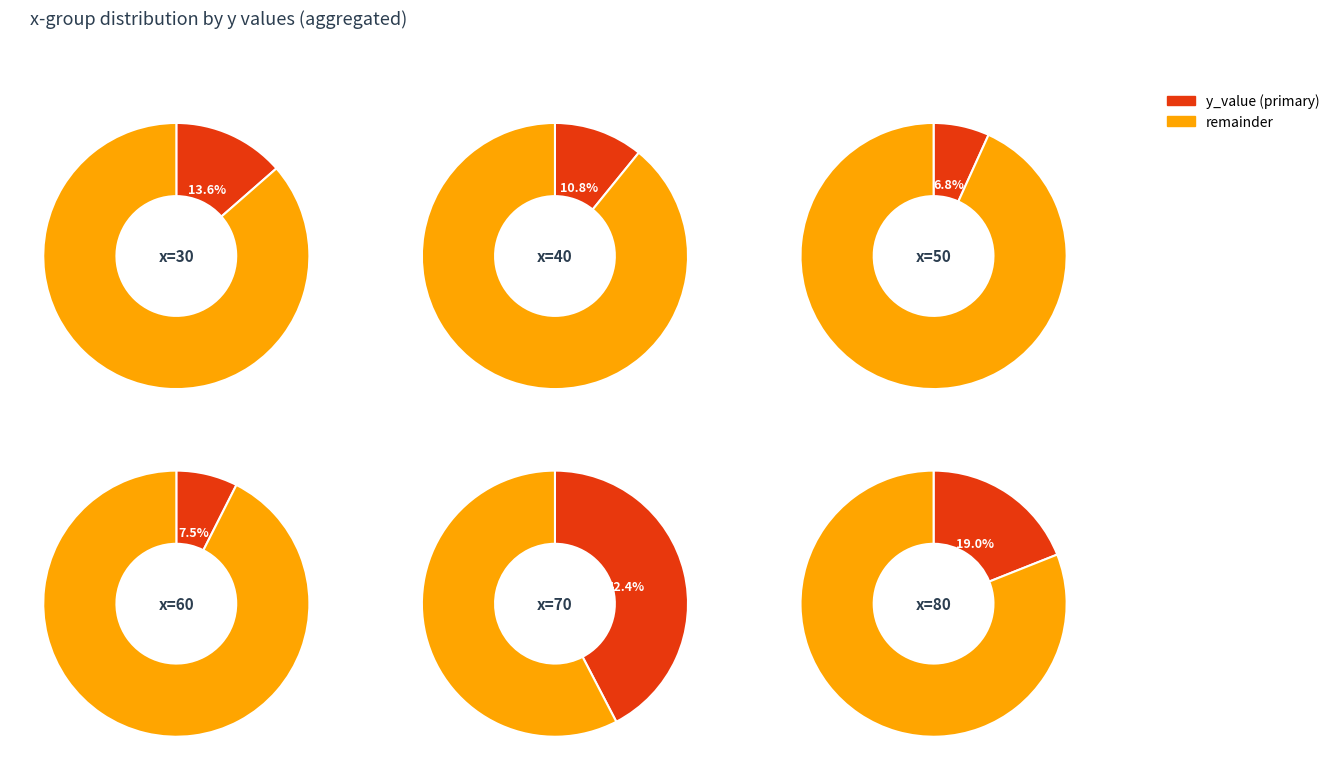

Is it true that 7 is 28% of the pie?

False